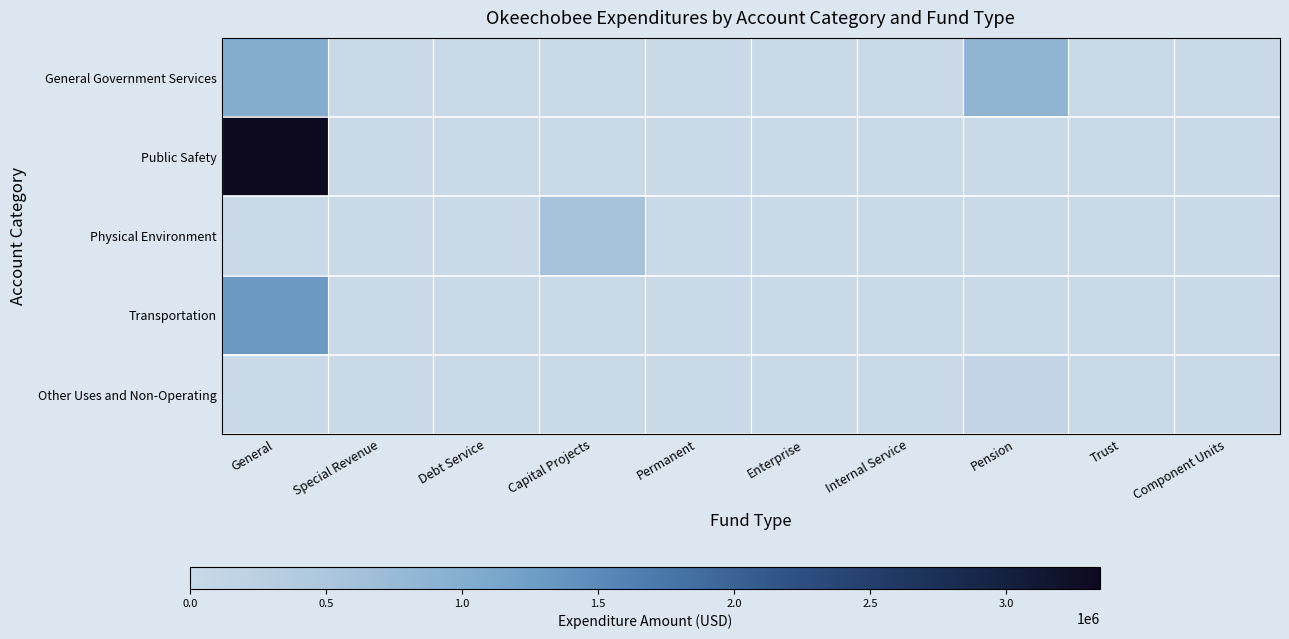

Which series changed the most between Enterprise and Pension?

General Government Services